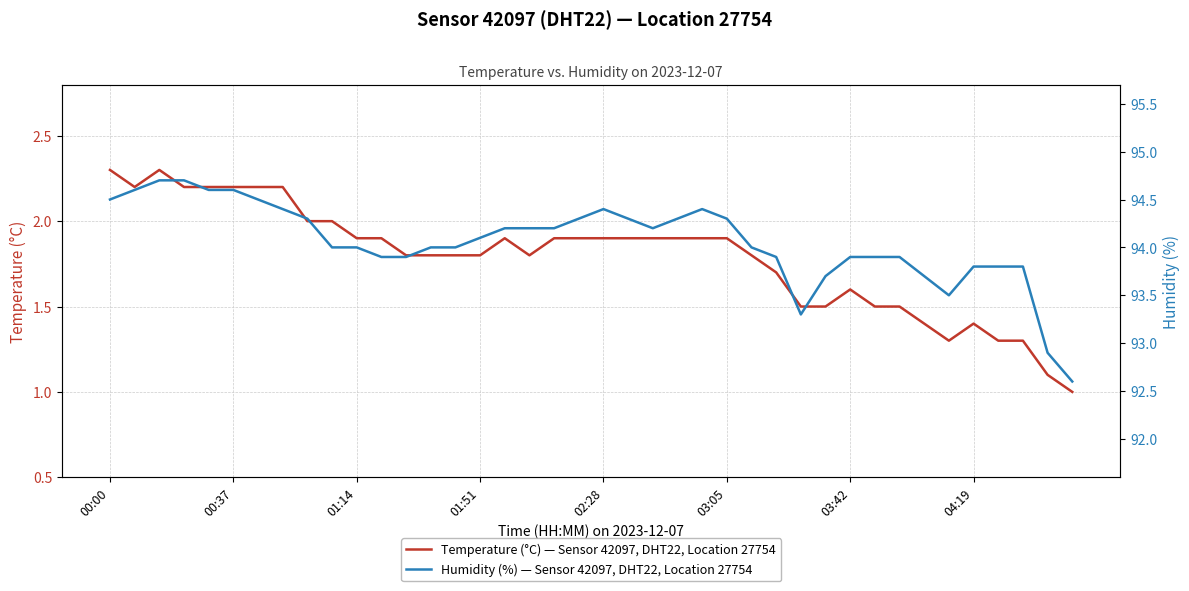

Does the chart display data point markers on the line(s)?

No